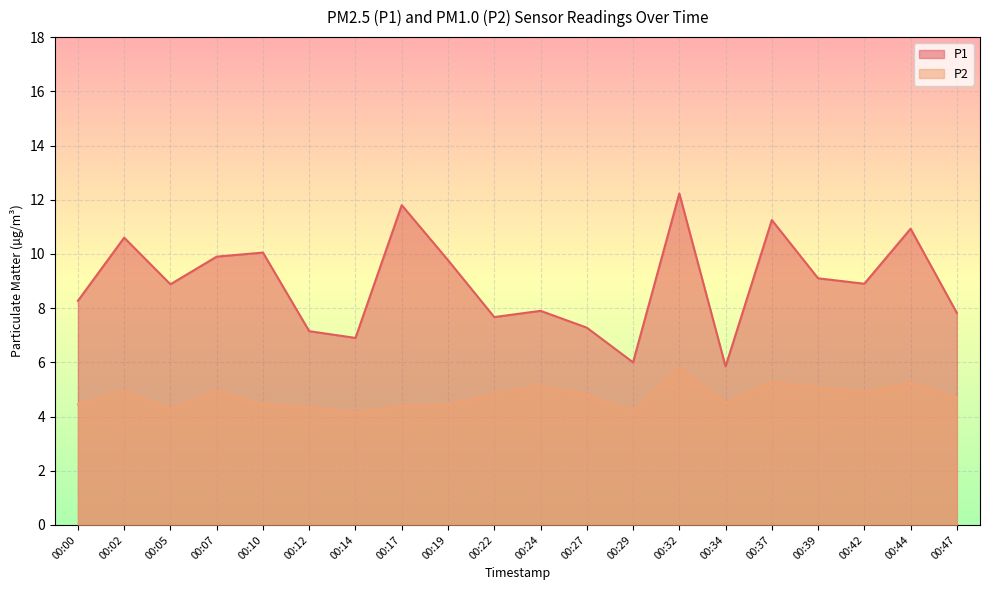

What is the value of the P2 point at the 11th from the left?

5.1